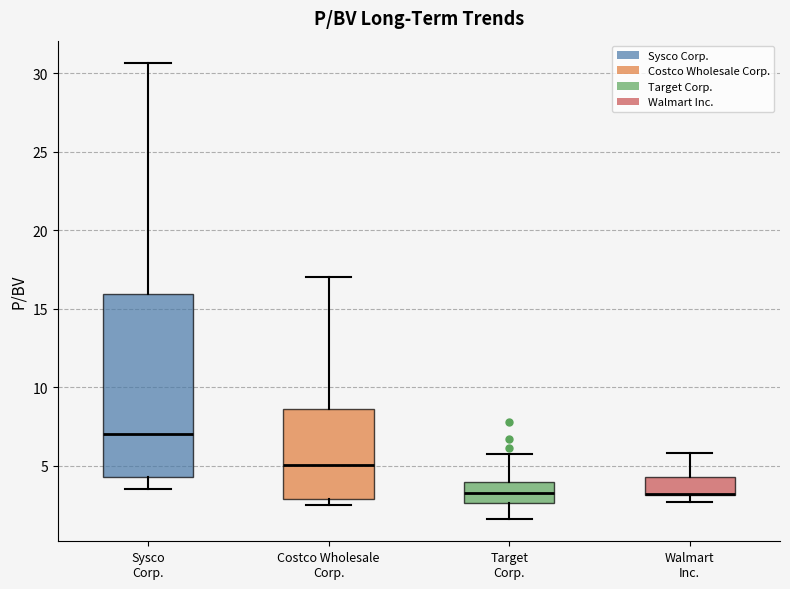

Which box is the tallest, from its lower edge to its upper edge?

Sysco Corp.